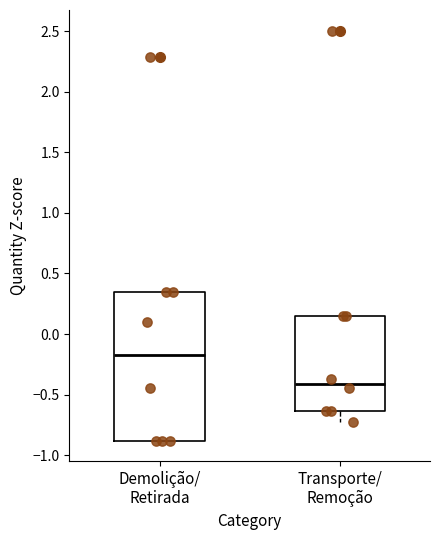

Where is the upper edge of the box for Transporte/ Remoção on the y-axis? The values are not printed on the chart, so give them approximately, as read against the axis.

0.15